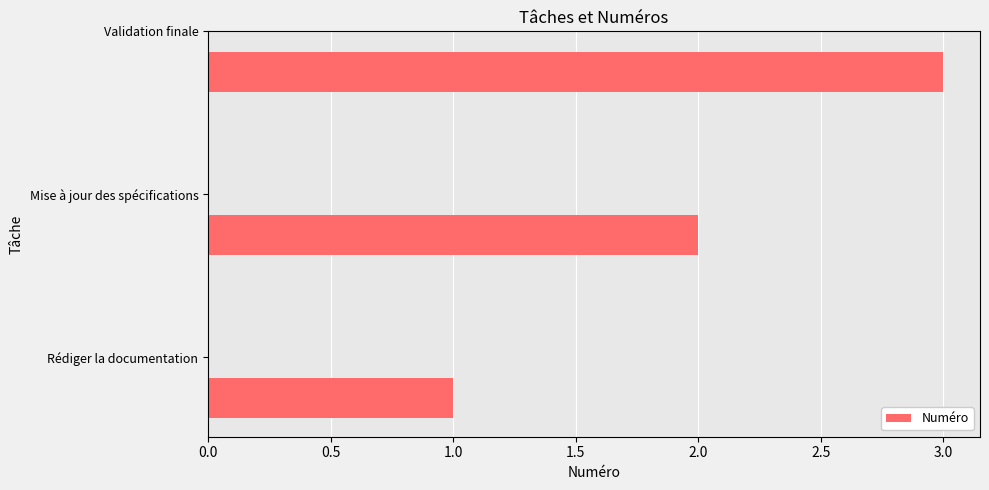

Are the bars horizontal?

Yes